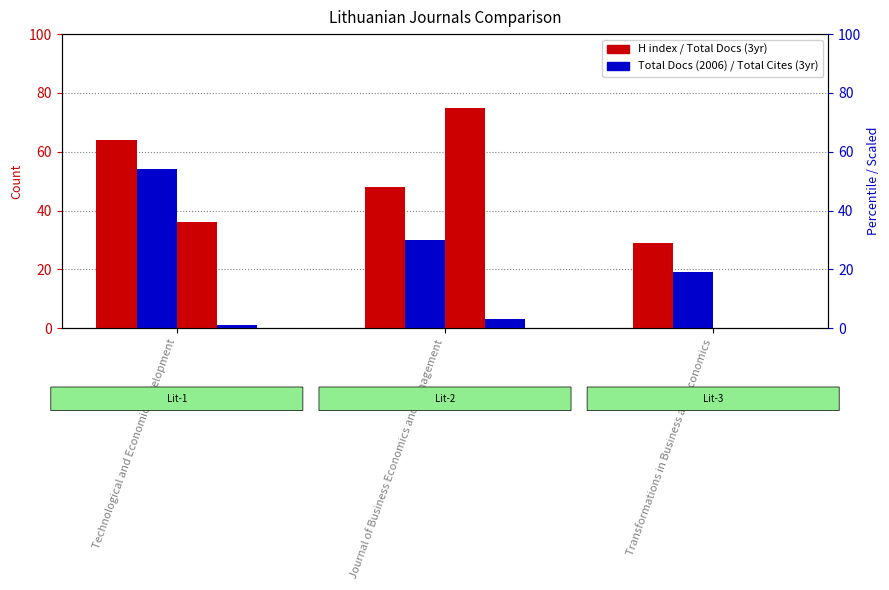

Between Journal of Business Economics and Management and Technological and Economic Development, which is larger?

Technological and Economic Development